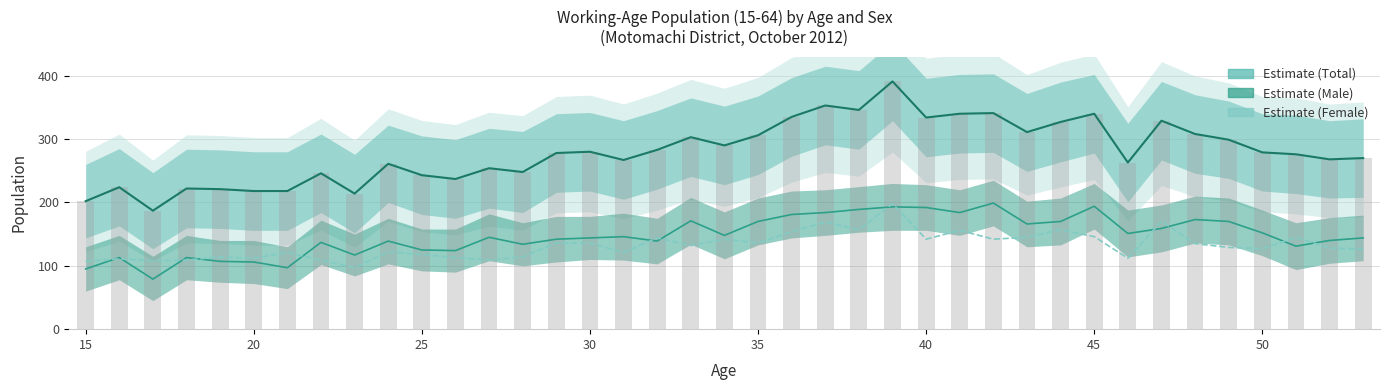

How many data points in Total bars are above 278?

19